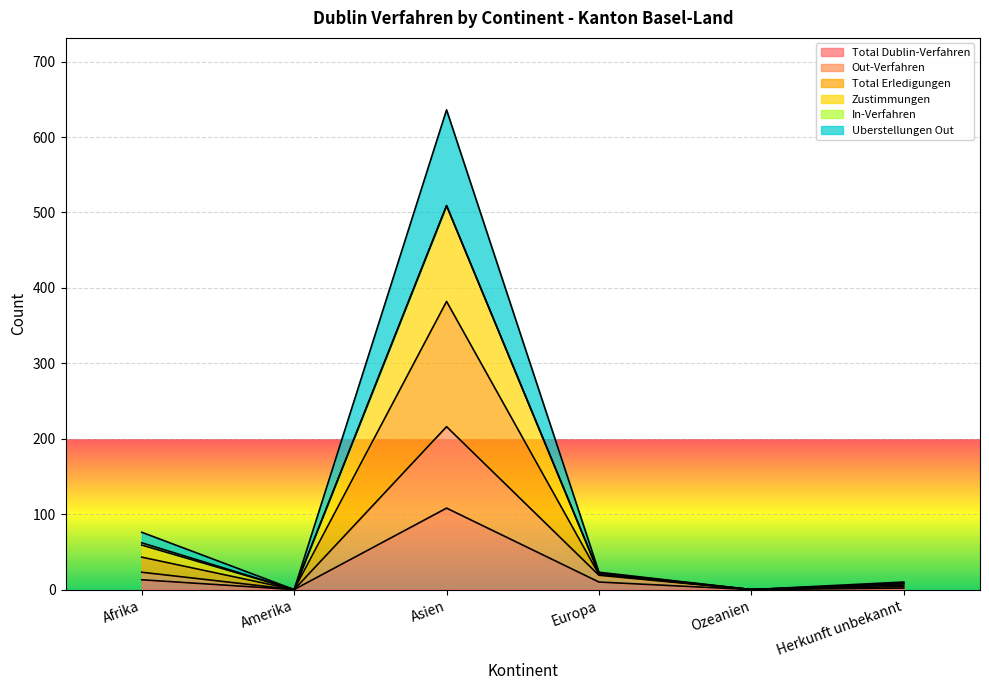

The value of Out-Verfahren at Asien is 216. True or false?

True